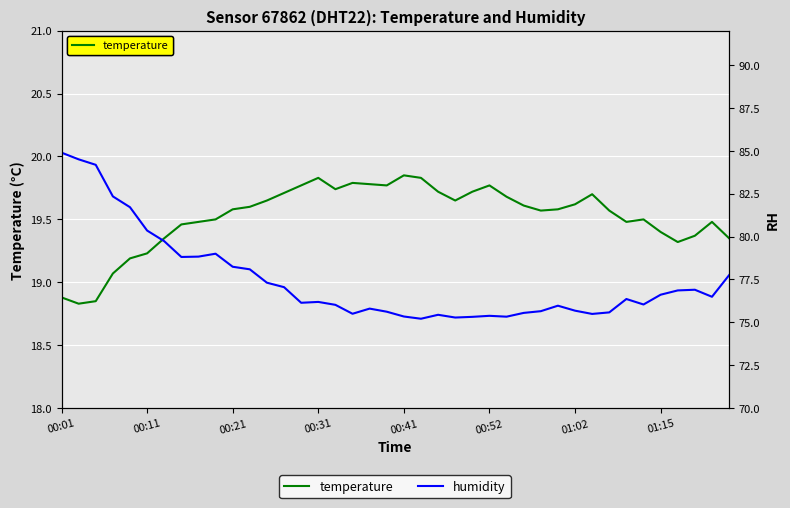

How many lines are shown in the chart?

2